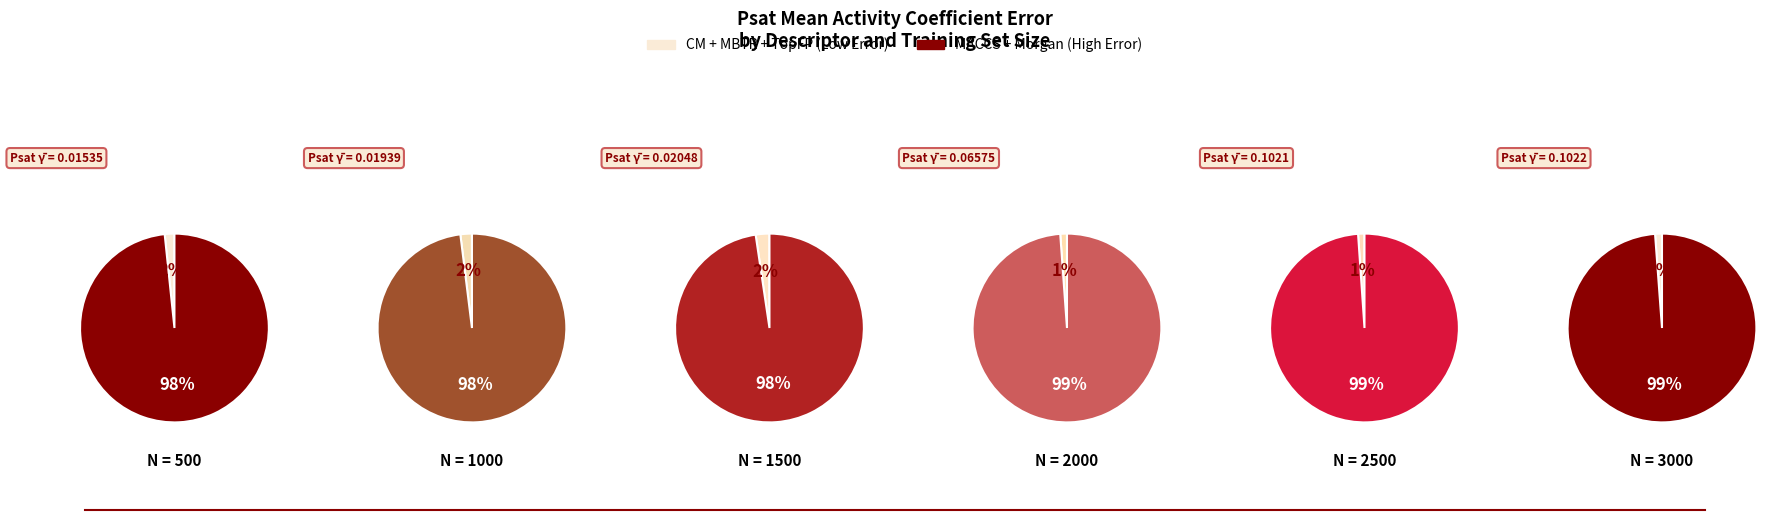

Which slice is the largest?

2500